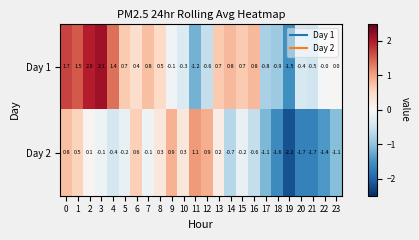

Rank the series by their average value, from lowest to highest.

Day 2, Day 1